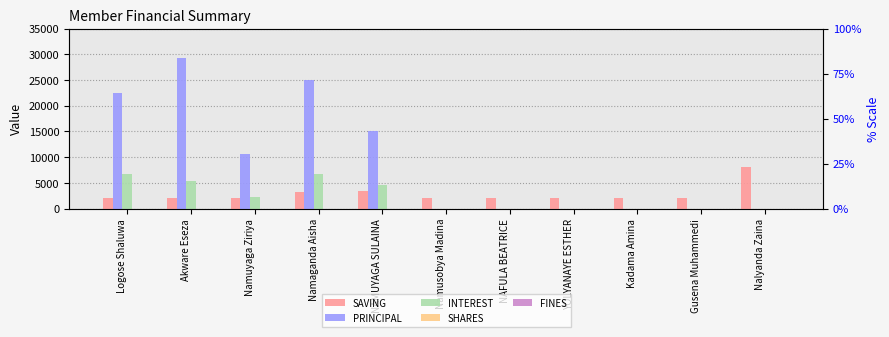

True or false: SAVING has a value of 3075 at Kadama Amina.

False